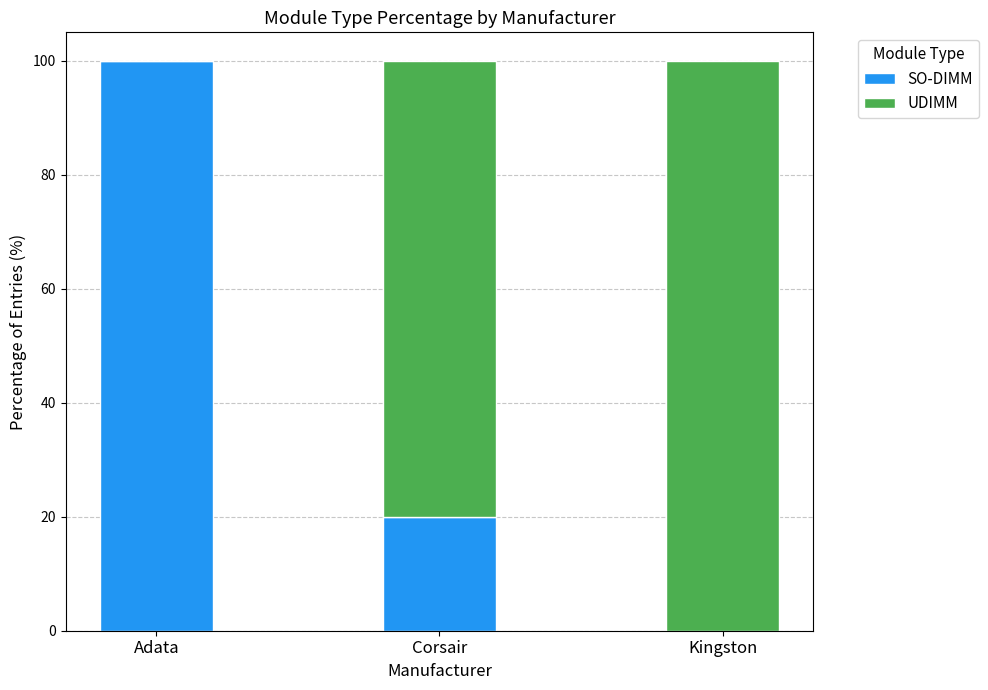

Does the chart contain stacked bars?

Yes